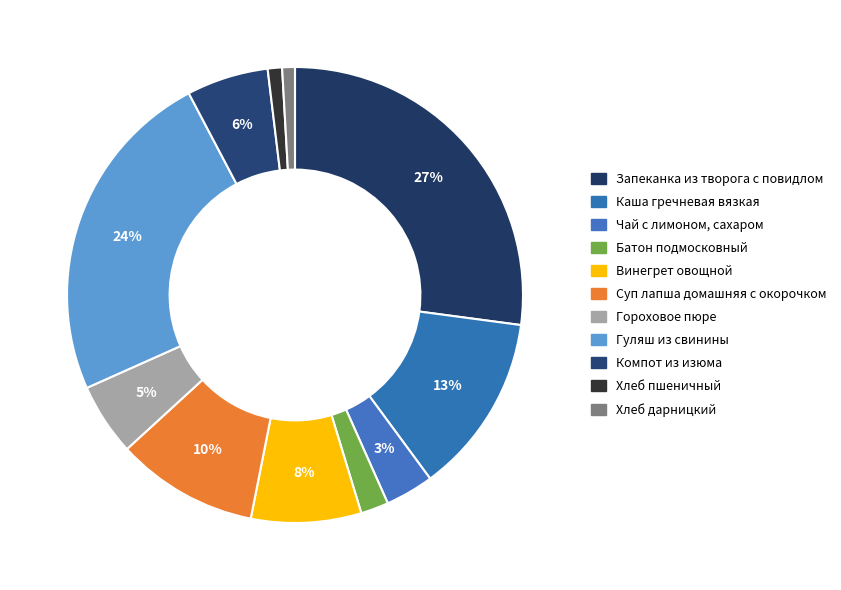

The Гуляш из свинины slice represents 10% of the pie. True or false?

False